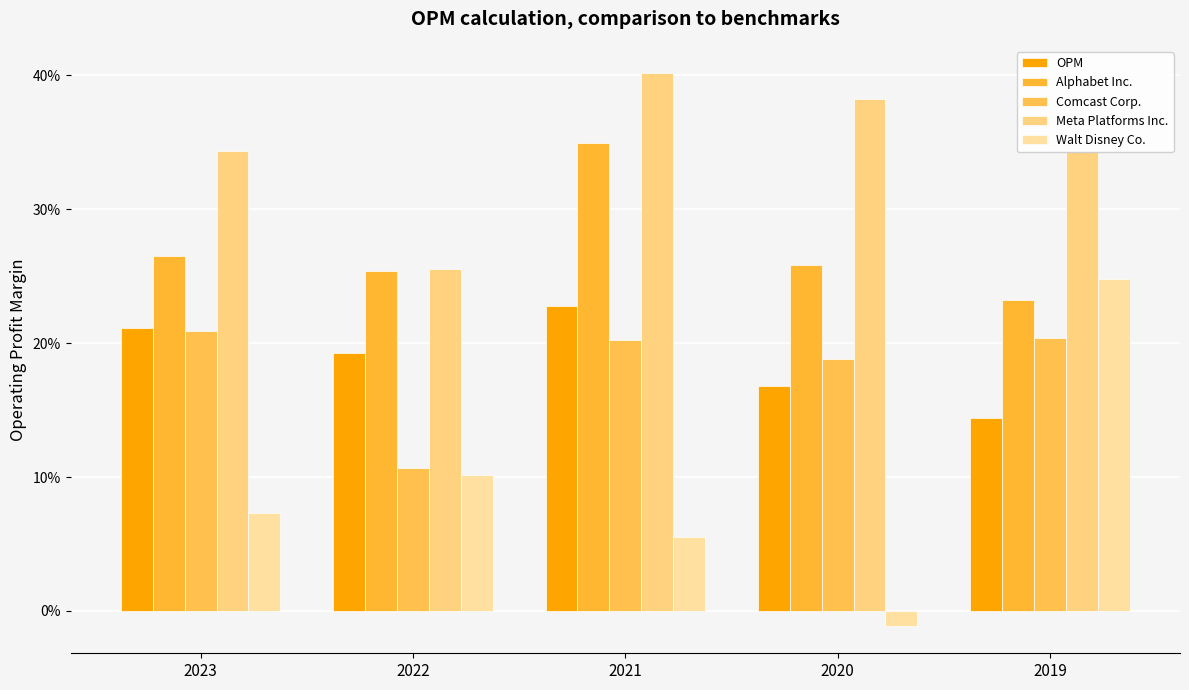

Are the bars grouped side by side (vs. stacked)?

Yes